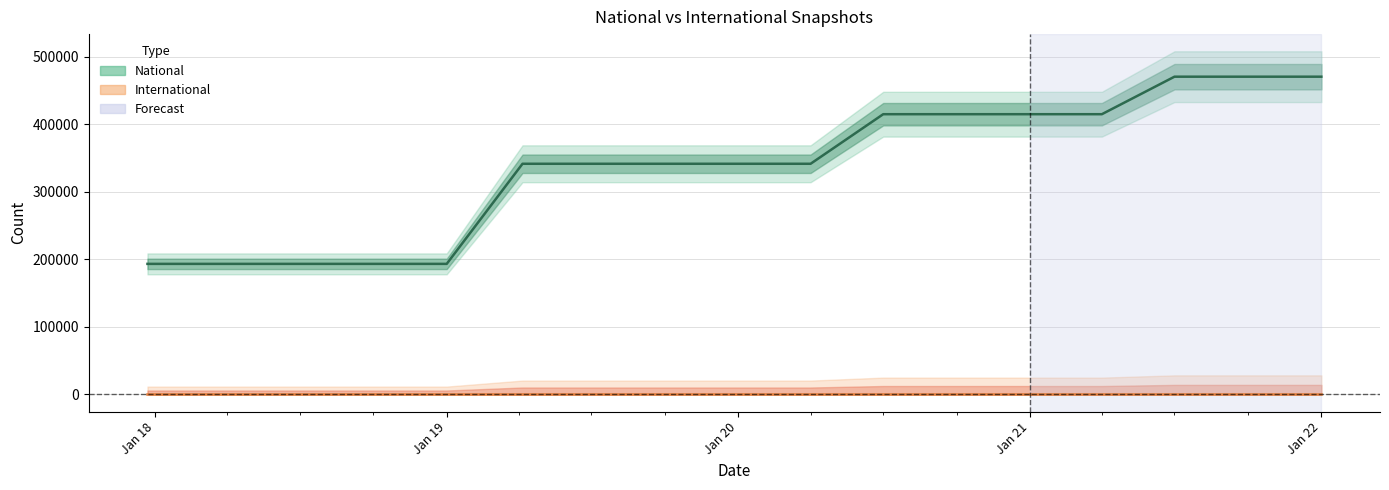

How many lines are shown in the chart?

1